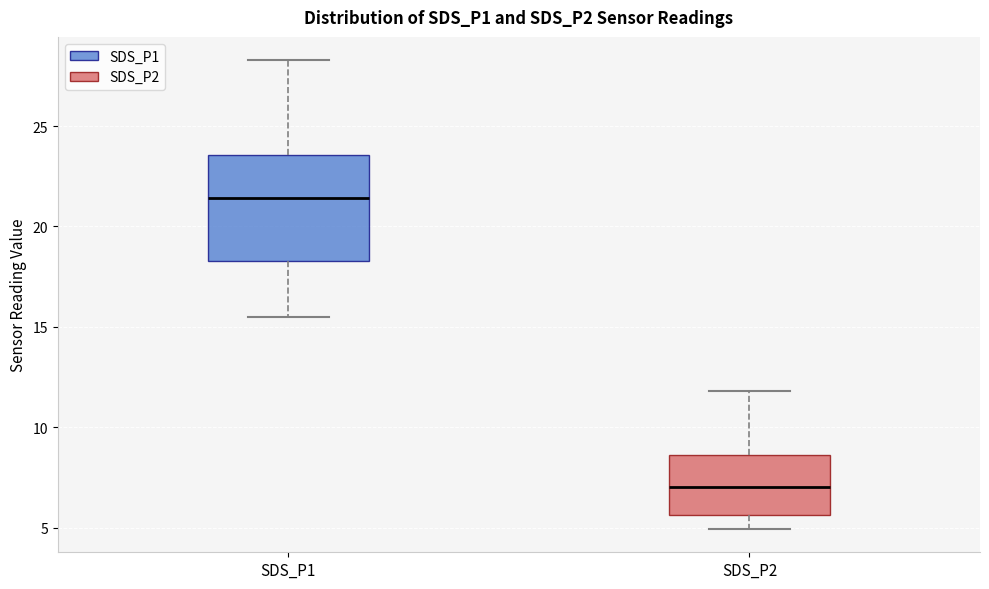

Reading left to right, transcribe this box plot: for each box, give where its median line is, the range the box spans, and where its two whiskers end, as read against the y-axis. The values are not printed on the chart, so give them approximately, as read against the axis.

SDS_P1: median 21.5, box 18.5 to 23.5, whiskers 15.5 to 28.5
SDS_P2: median 7.0, box 5.5 to 8.5, whiskers 5.0 to 12.0